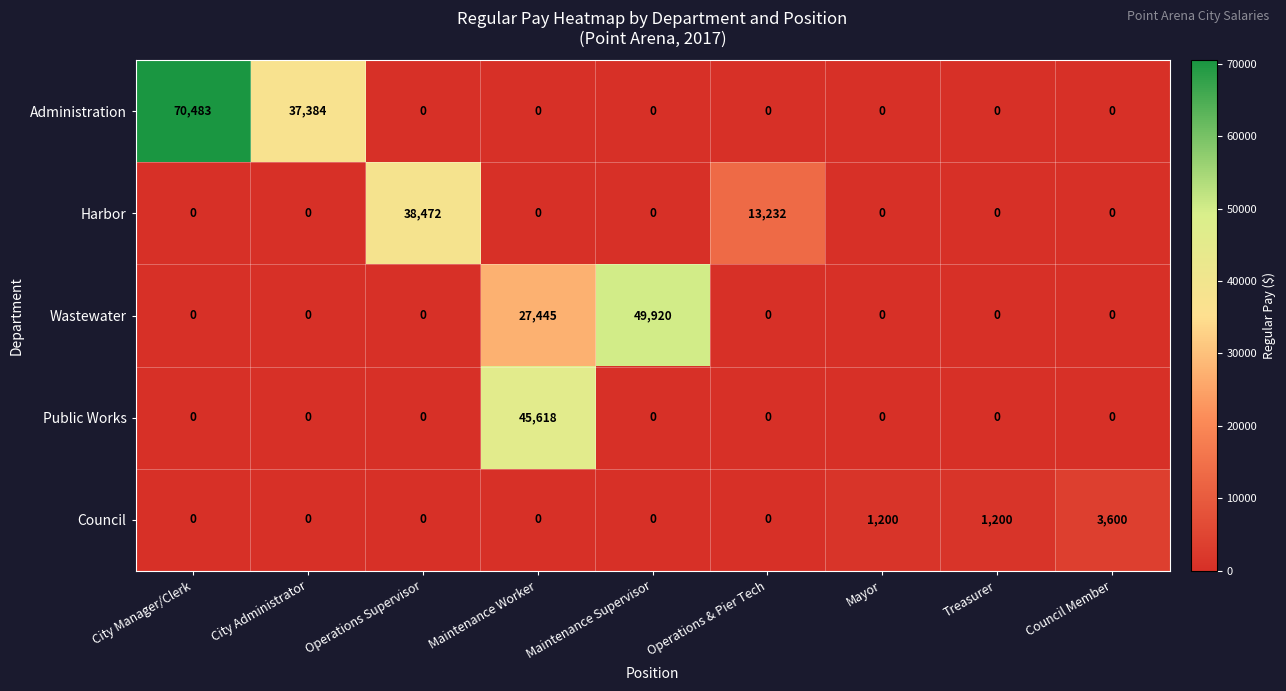

The Administration series shows -46775 at Operations Supervisor. True or false?

False